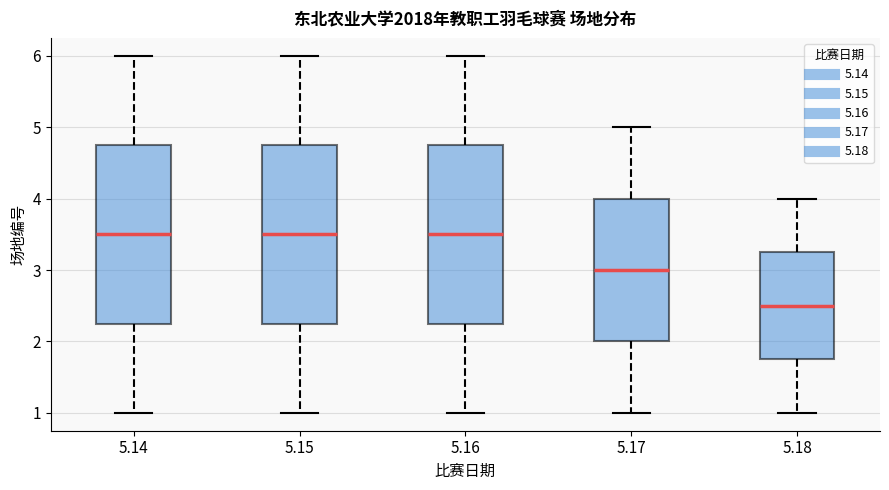

Where does the upper whisker of the box at x = 5.14 end on the y-axis? The values are not printed on the chart, so give them approximately, as read against the axis.

6.0